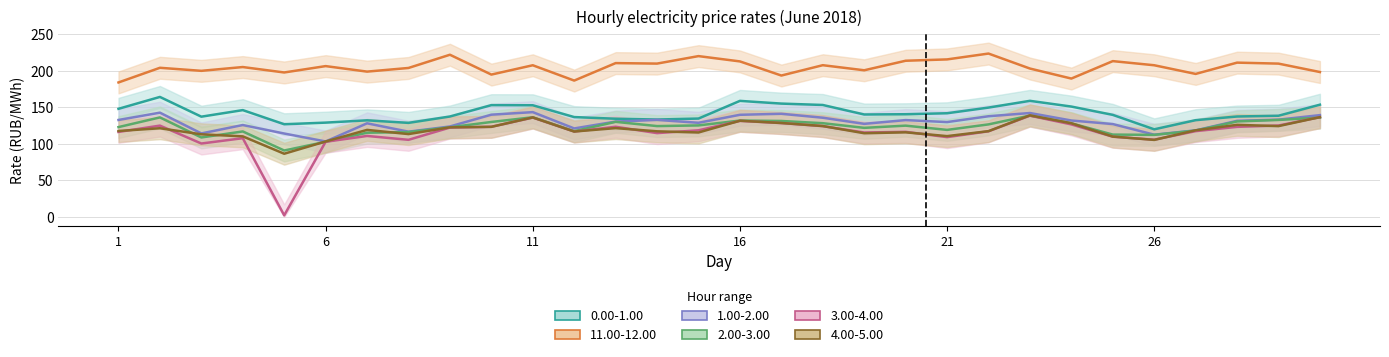

Reading left to right, transcribe all the data shown in this chart.

0.00-1.00: 148.1	164.4	137.3	146.3	127.0	129.2	132.3	128.8	137.6	153.1	153.0	136.8	134.5	133.4	134.7	159.0	155.2	153.3	140.3	140.7	142.0	149.8	159.0	151.2	139.8	120.0	132.5	137.6	138.6	153.8
11.00-12.00: 184.2	204.3	200.2	205.3	197.9	206.6	199.1	204.1	222.2	195.0	207.8	186.8	210.8	210.1	220.3	213.1	193.7	207.9	200.9	214.0	215.8	223.8	203.3	189.6	213.5	207.8	195.9	211.4	210.0	198.5
1.00-2.00: 132.8	142.8	114.4	125.9	114.2	103.3	128.2	116.8	123.9	140.1	143.5	121.2	130.6	132.9	128.9	139.9	141.3	135.9	127.5	132.6	129.9	137.9	142.3	132.1	127.2	112.6	118.6	131.6	133.2	139.4
2.00-3.00: 123.0	136.3	108.8	117.1	91.0	102.8	115.3	116.2	122.8	130.1	136.5	117.5	130.2	124.4	125.3	132.0	131.4	128.4	122.0	125.0	119.2	126.7	138.8	128.2	112.8	112.4	118.2	130.8	132.8	136.0
3.00-4.00: 116.4	125.1	100.5	107.8	2.1	102.9	110.9	105.6	122.4	123.4	136.1	116.9	123.5	114.8	118.6	131.5	128.6	124.3	115.6	116.5	109.3	117.3	138.7	126.7	109.8	105.8	117.5	123.4	125.2	136.7
4.00-5.00: 117.7	121.5	113.2	110.3	86.5	103.3	119.2	113.5	122.7	123.4	136.3	117.0	121.6	117.3	115.7	131.7	128.7	124.5	114.6	115.9	110.7	117.5	139.1	128.3	110.0	105.5	118.6	126.1	124.4	136.7